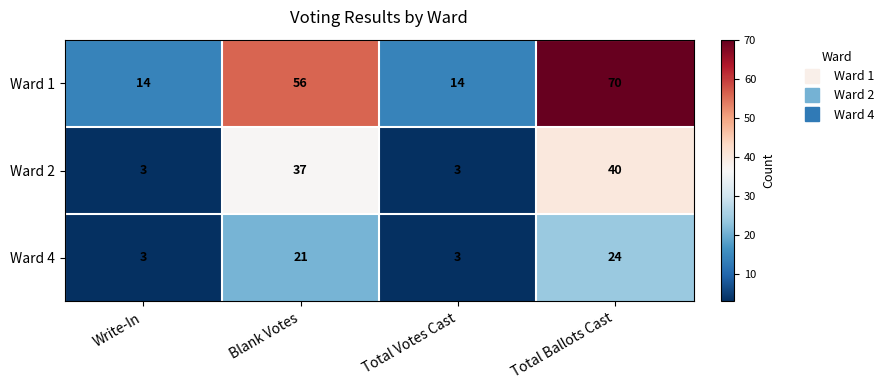

How many values in the Ward 4 series are below 21?

2